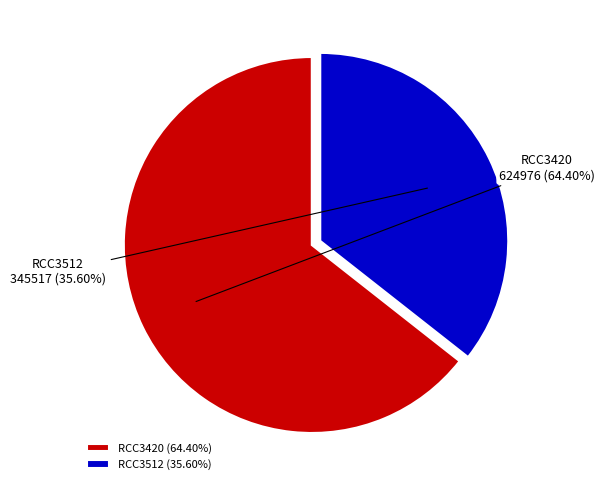

Approximately how many times larger is the value at RCC3512 (35.60%) compared to RCC3420 (64.40%)?

0.6